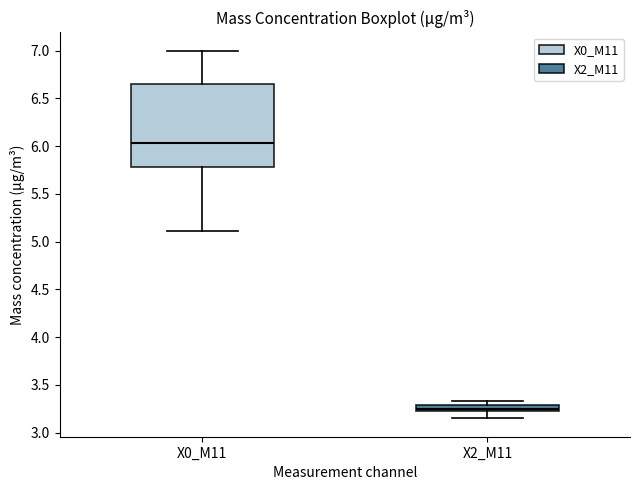

Which box's median line is the highest?

X0_M11